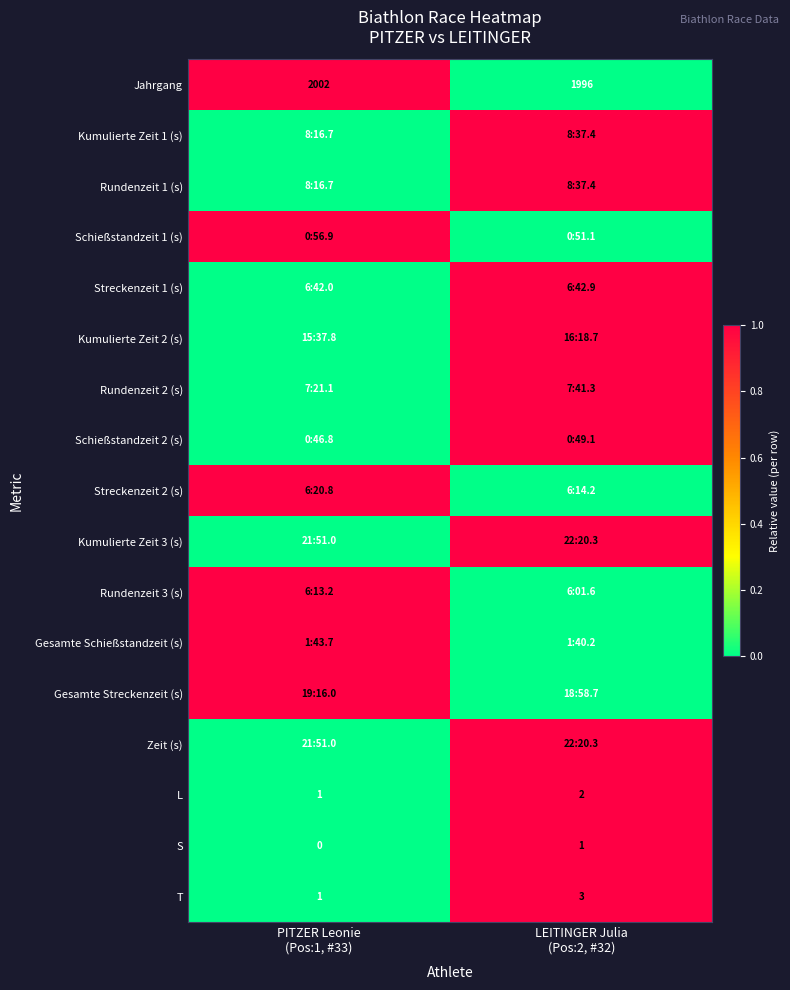

Which has a higher value, LEITINGER Julia
(Pos:2, #32) or PITZER Leonie
(Pos:1, #33)?

PITZER Leonie
(Pos:1, #33)